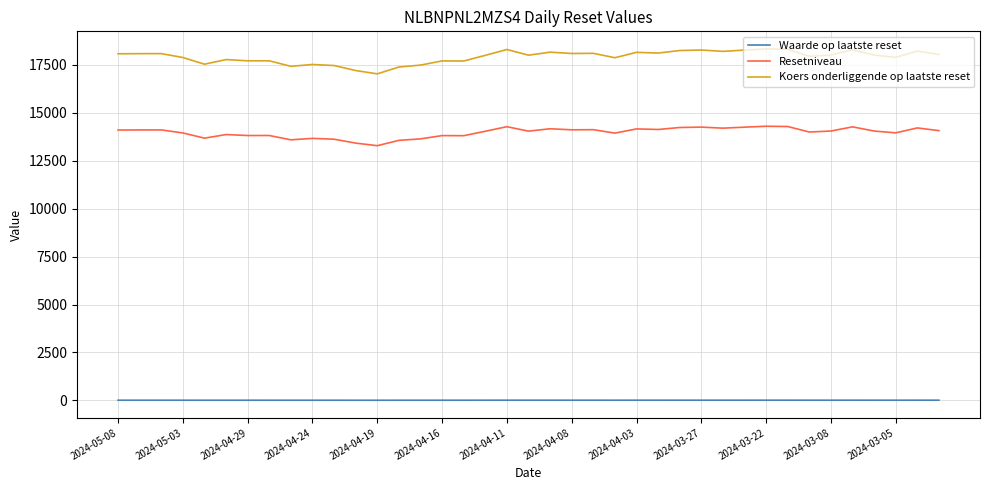

List the series in order of their overall mean, highest first.

Koers onderliggende op laatste reset, Resetniveau, Waarde op laatste reset